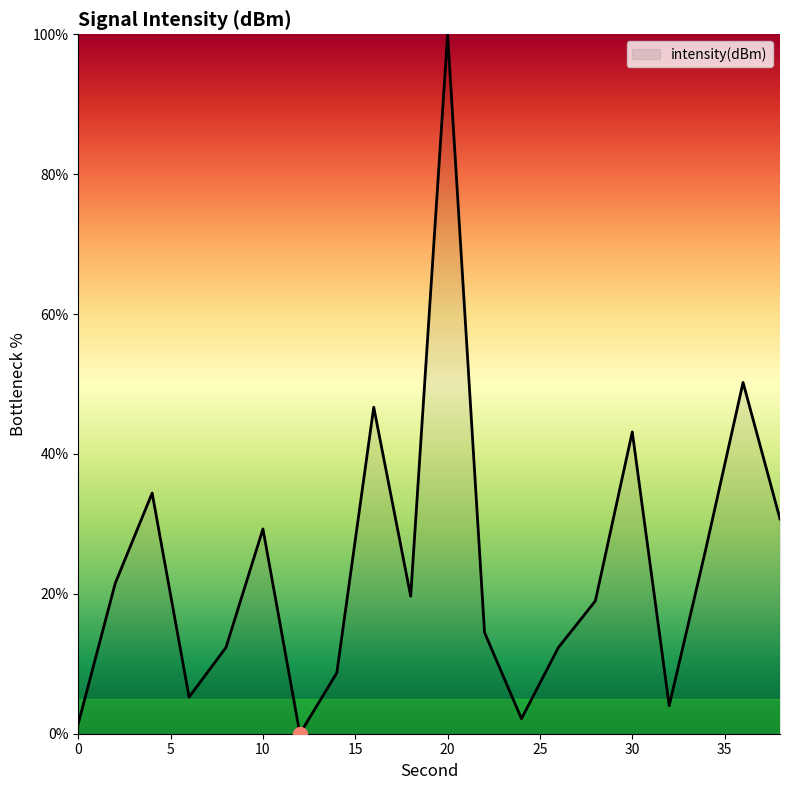

What is the maximum value shown in the chart?

100.0